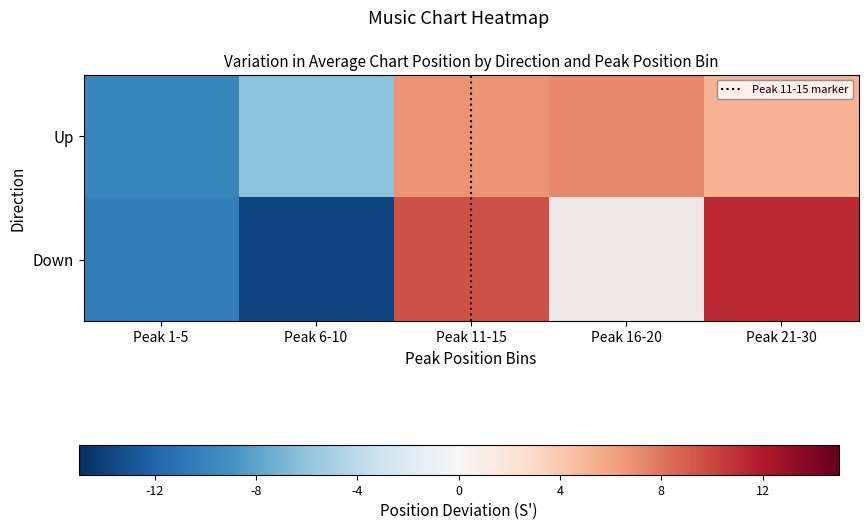

What is the total value across all series at Peak 1-5?

-20.1